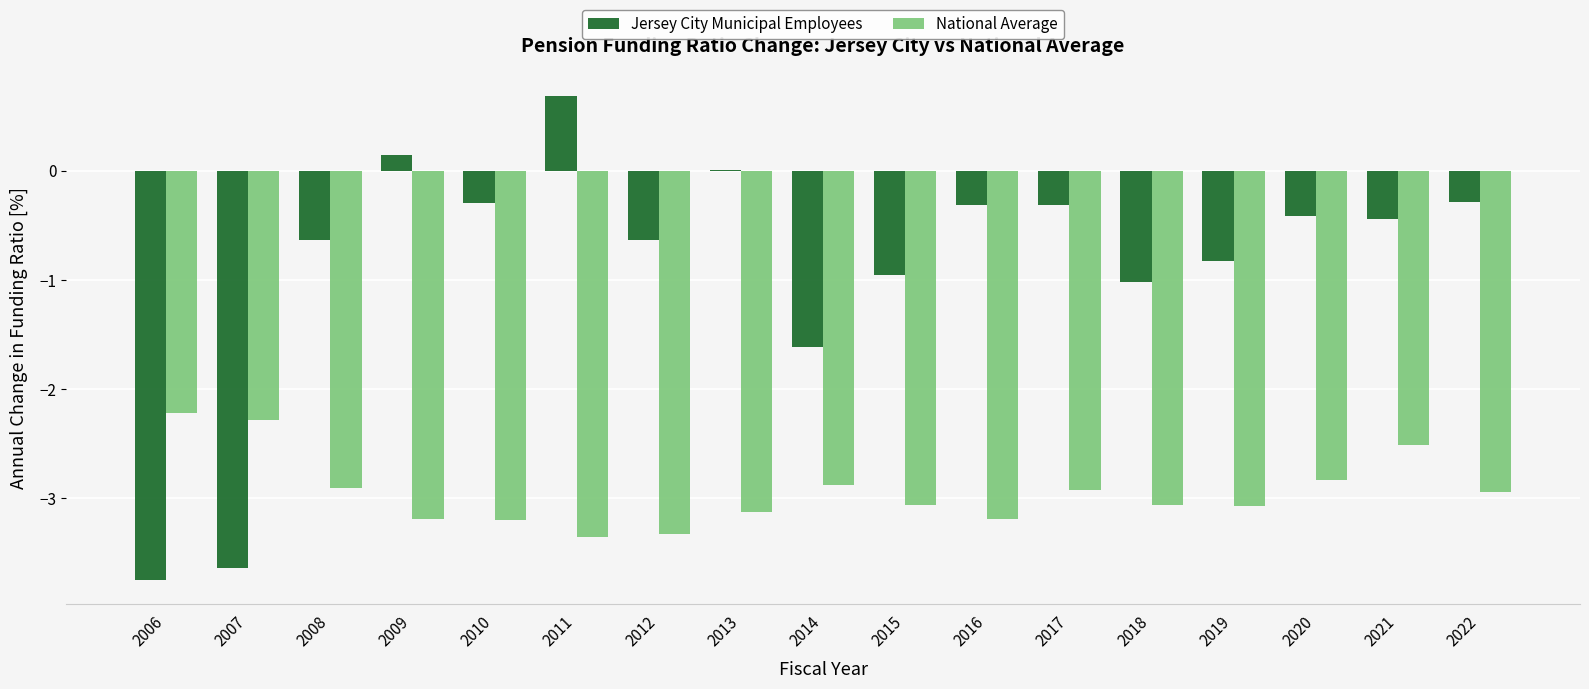

Count the number of data series in this chart.

2